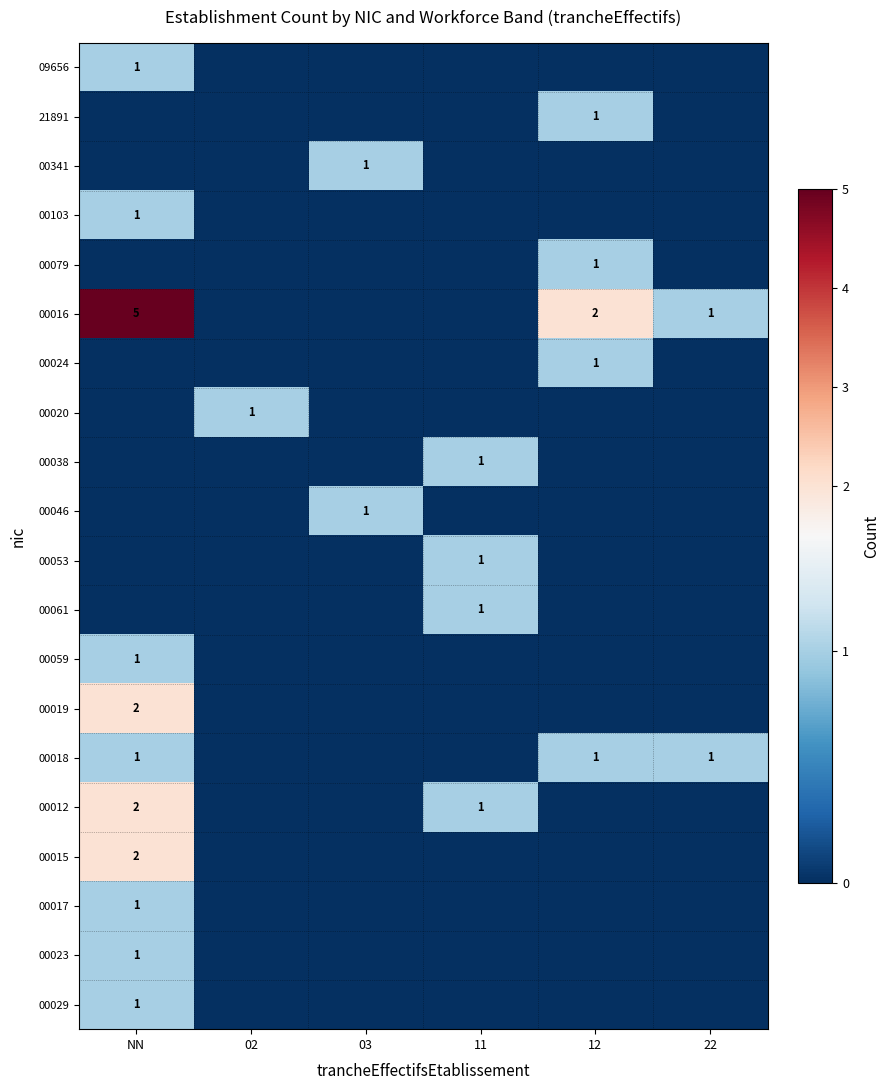

The 00015 series shows 2 at NN. True or false?

True